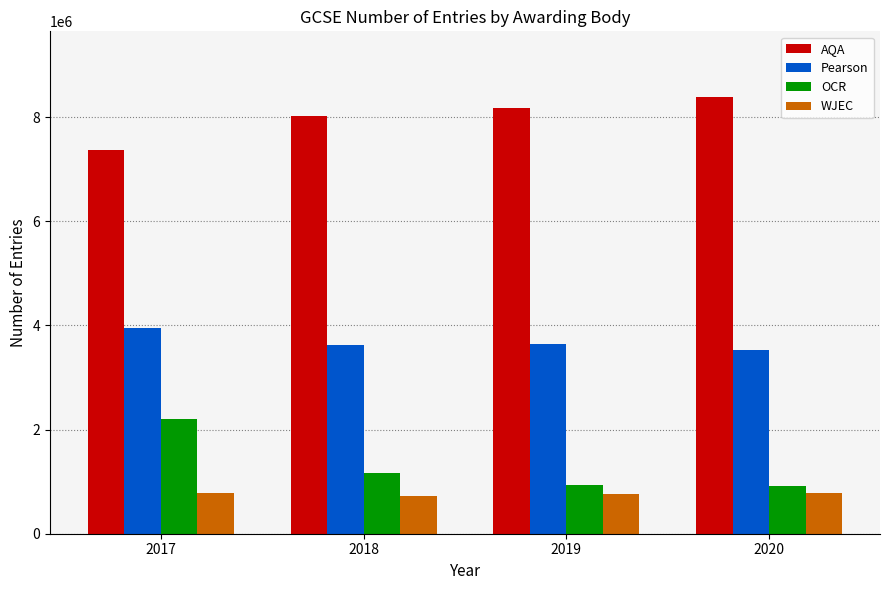

At which label does AQA reach its minimum?

2017